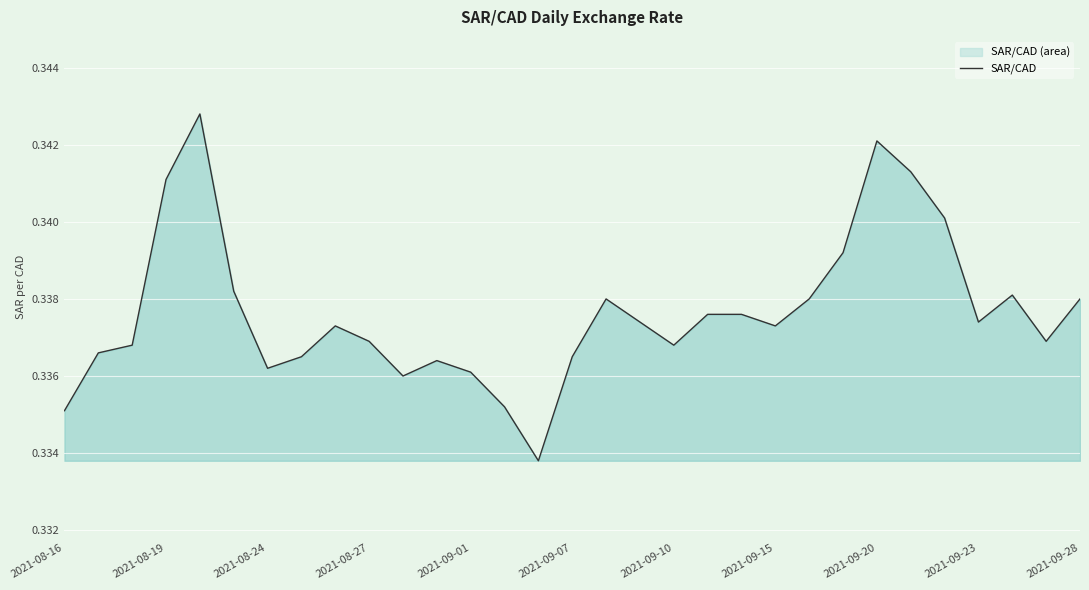

Is it true that the value at 2021-09-07 is 0.2?

False